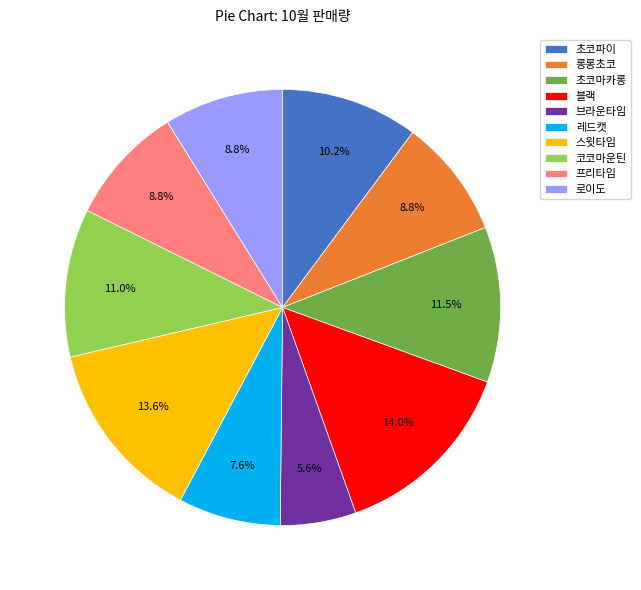

To the nearest percent, what is the combined percentage of 초코마카롱 and 블랙?

26%